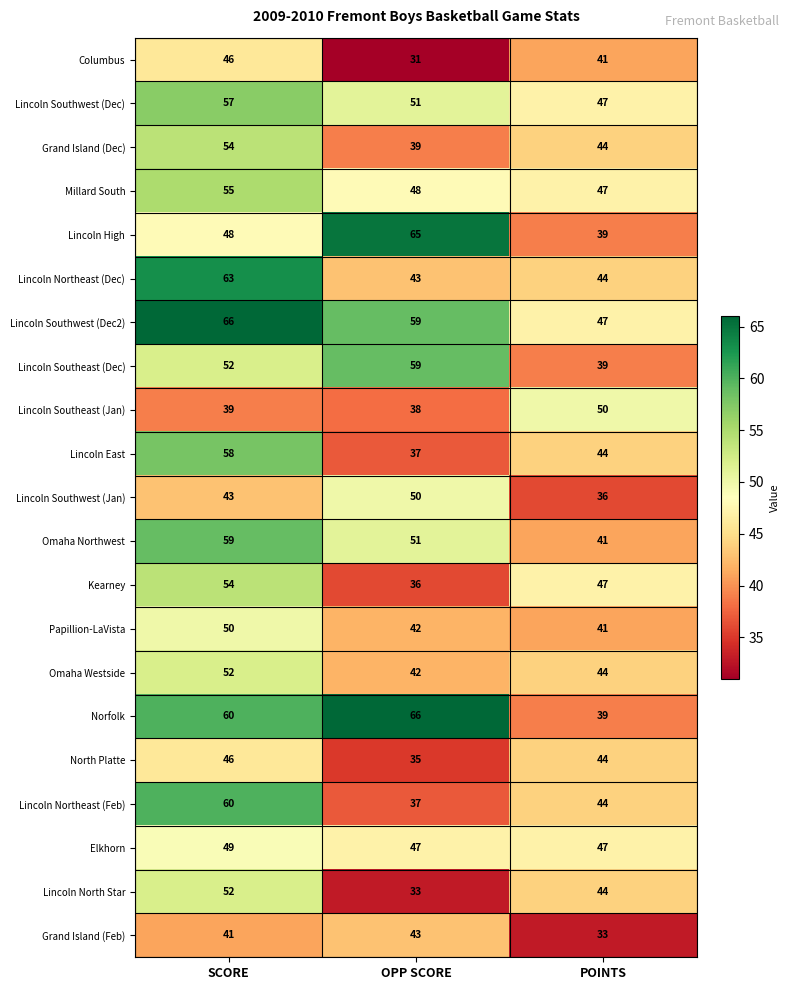

What is the difference between the maximum and minimum values in the Grand Island (Dec) series?

15